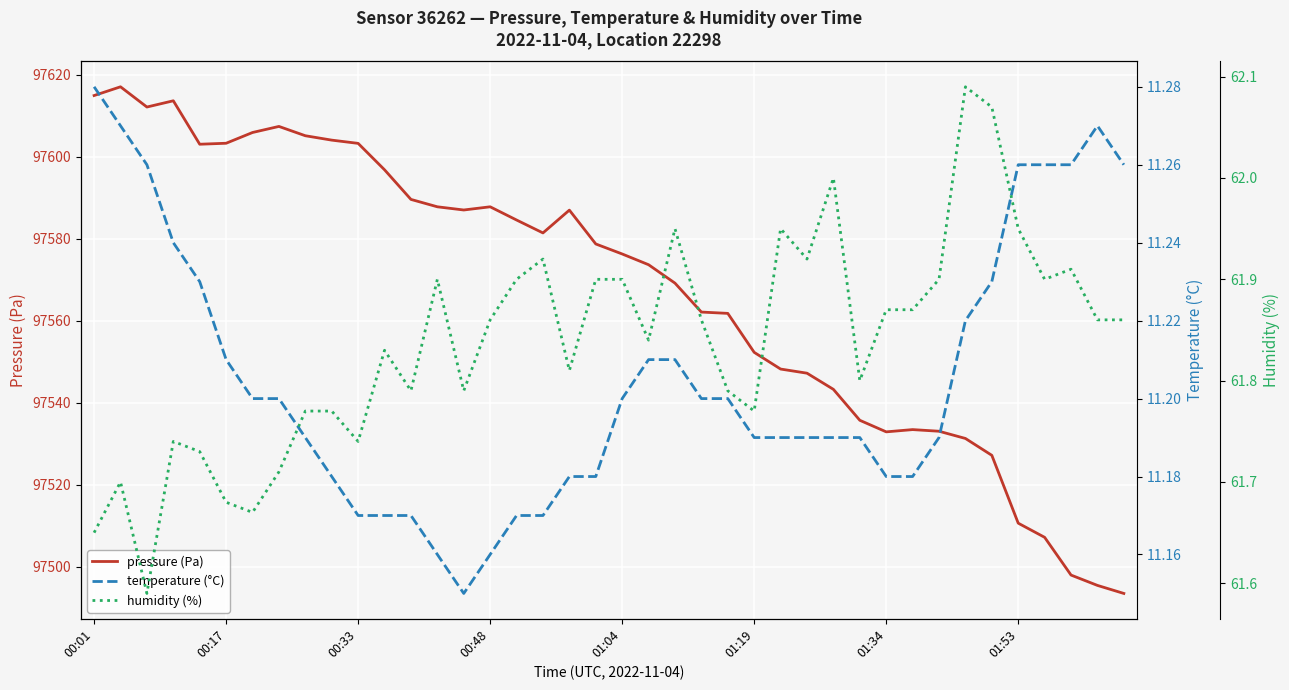

Is this an area chart (filled region under the line)?

No